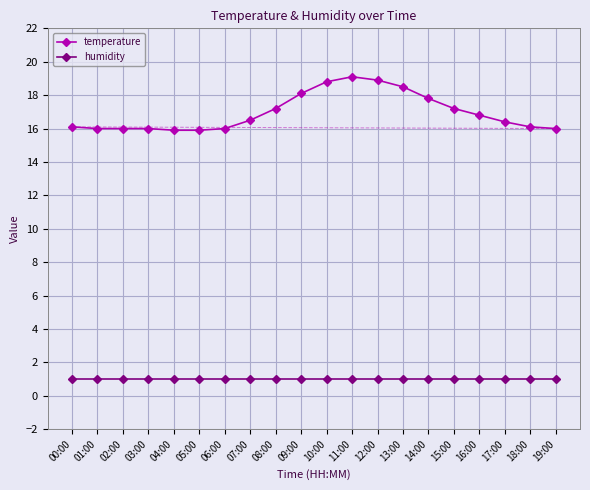

At 07:00, list the series in order from largest to smallest.

temperature, humidity